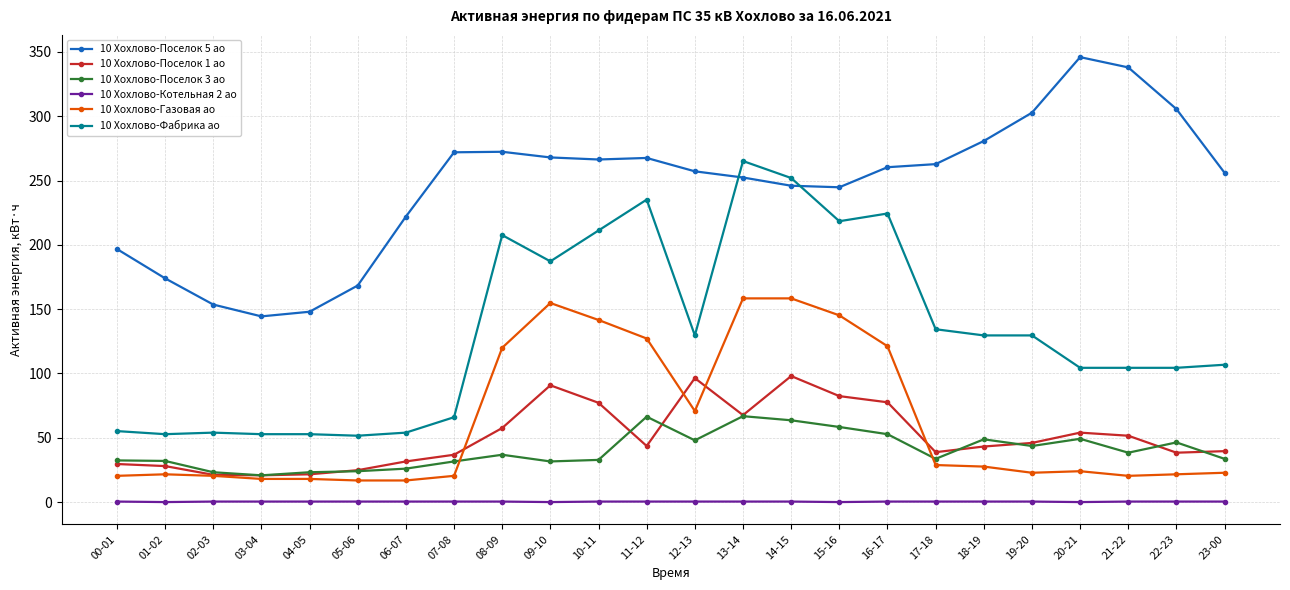

True or false: 10 Хохлово-Поселок 1 ао and 10 Хохлово-Газовая ао cross at least once.

True